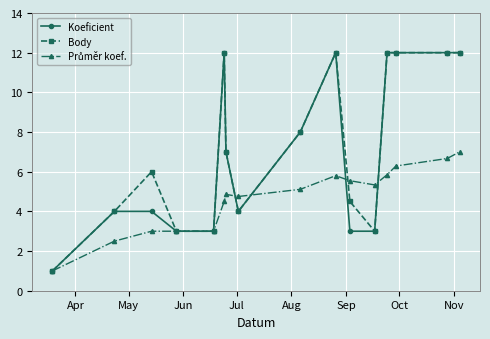

What is the value of the Koeficient point at the 2nd from the left?

4.0